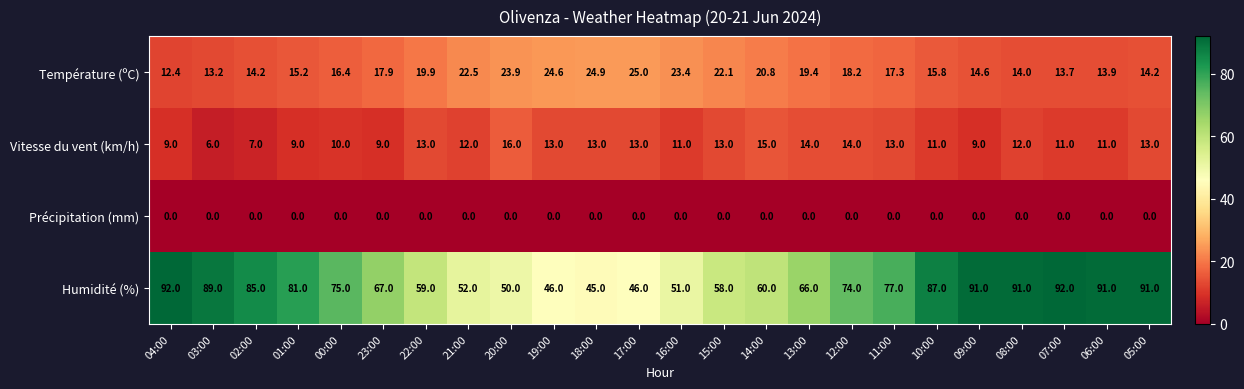

The Vitesse du vent (km/h) series shows 15.0 at 14:00. True or false?

True